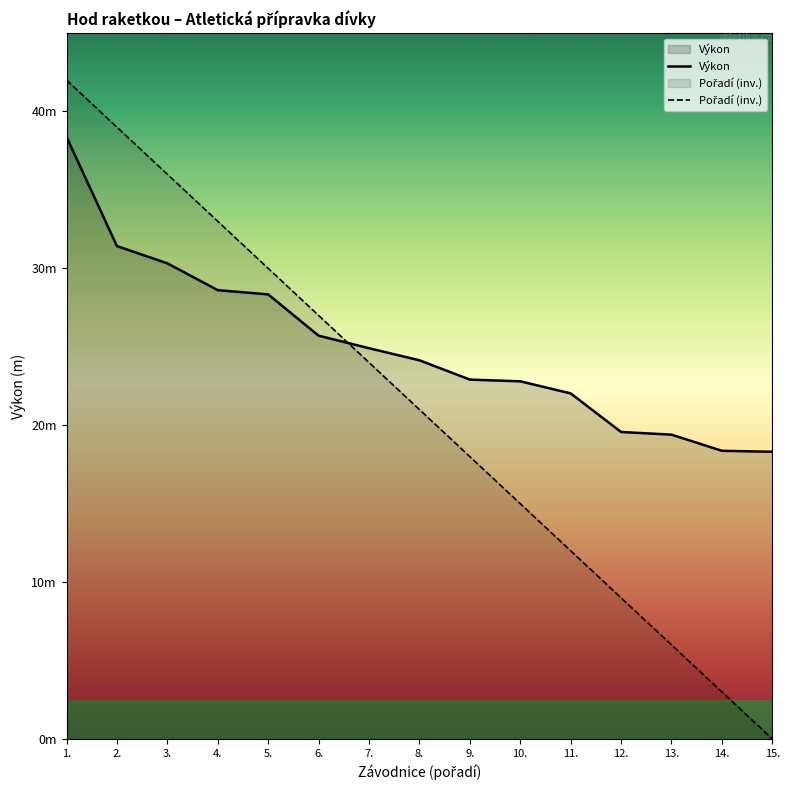

True or false: Výkon and Pořadí (inv.) cross at least once.

True